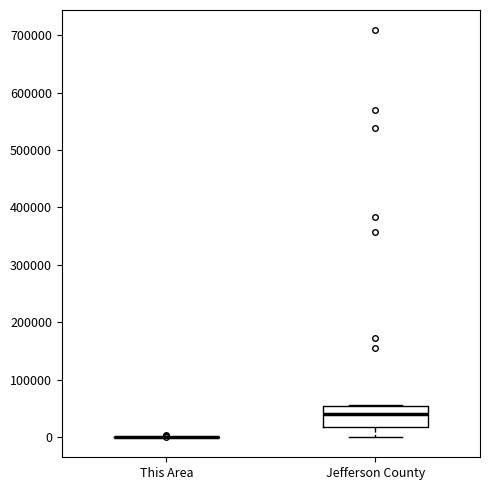

Reading left to right, read every box against the y-axis: the position of its median line, the range the box covers, and the ends of its whiskers. The values are not printed on the chart, so give them approximately, as read against the axis.

This Area: box collapsed to a line at 0, whiskers 0 to 0
Jefferson County: median 40000, box 20000 to 50000, whiskers 0 to 60000